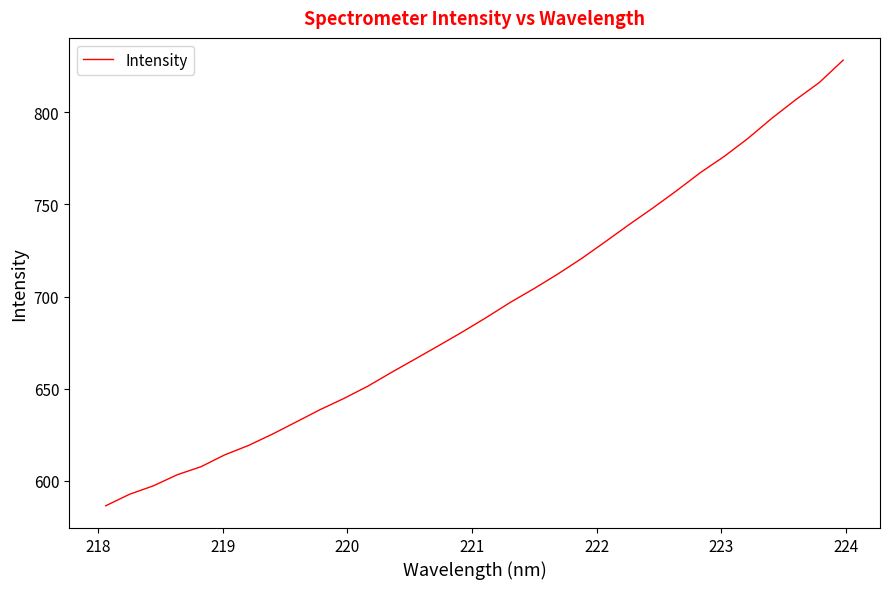

What is the minimum value shown in the chart?

586.5